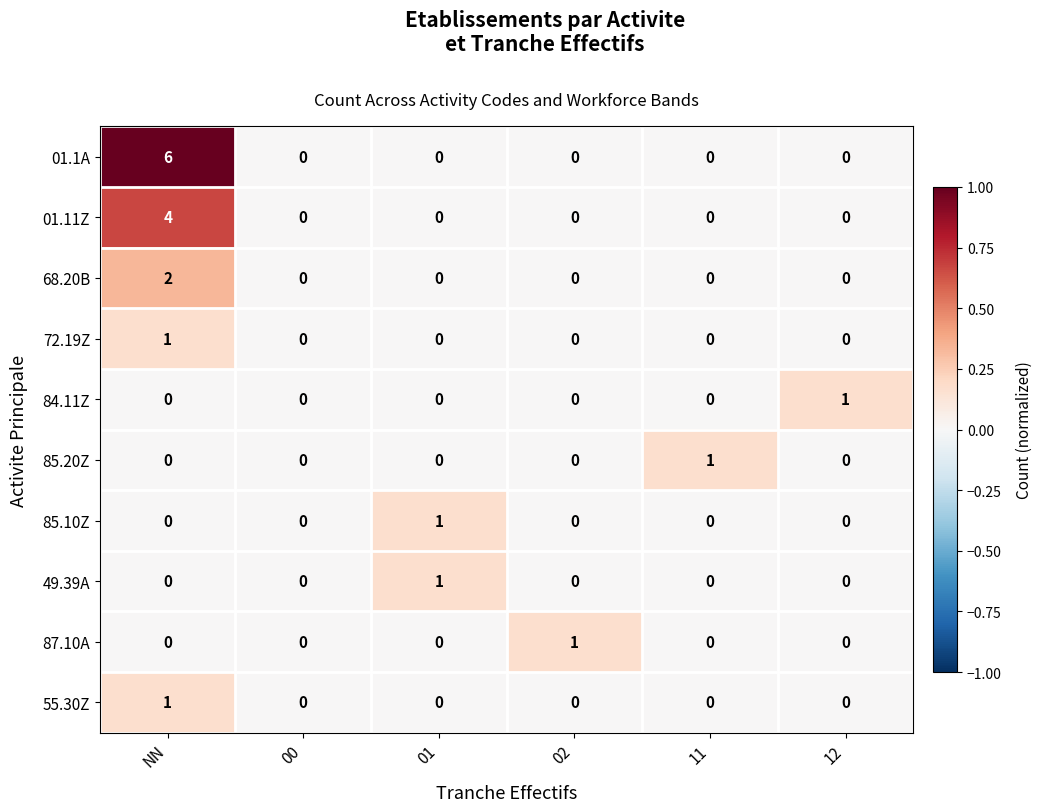

Is it true that 87.10A equals 1 at NN?

False